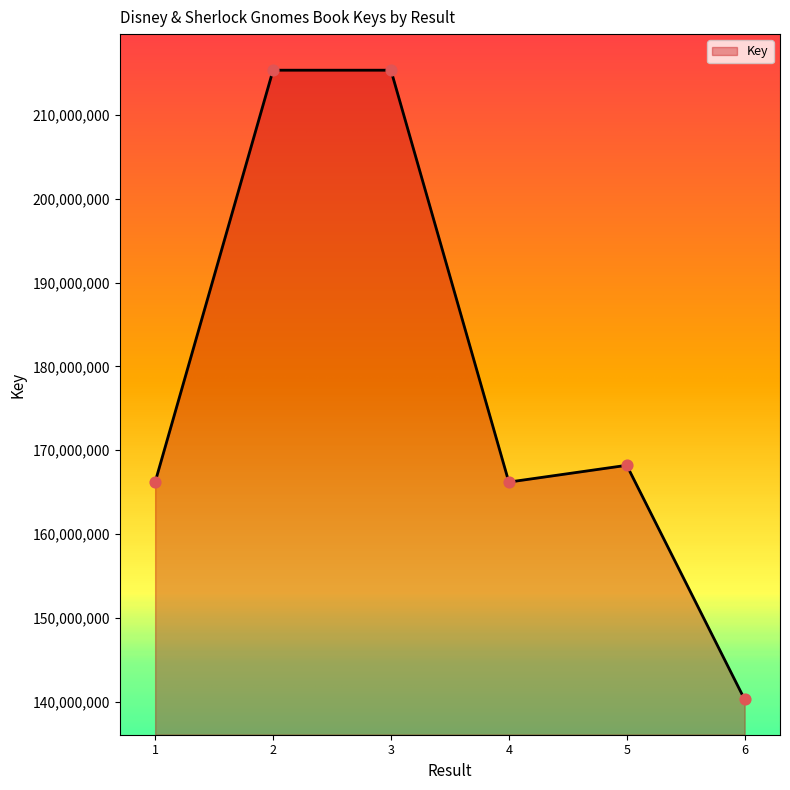

Between 6 and 5, which is larger?

5